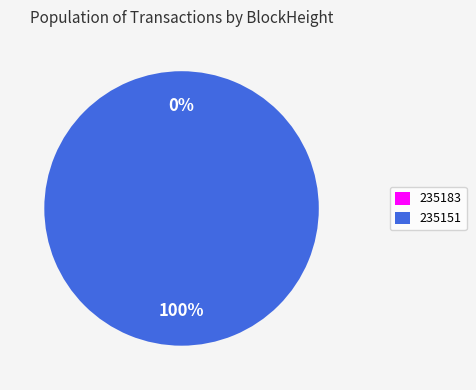

How many segments does this pie chart have?

2